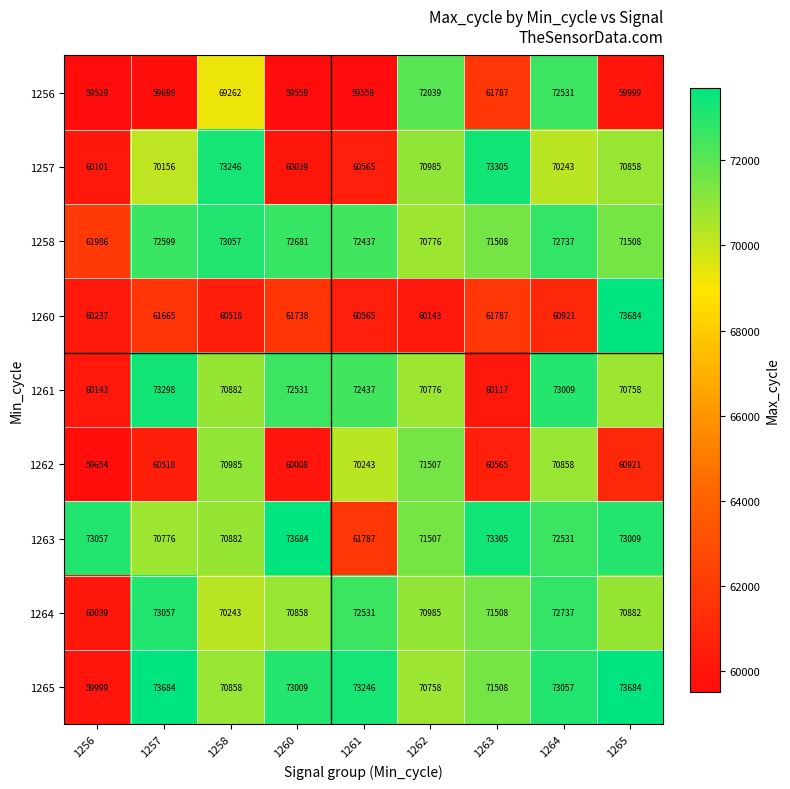

Which series has the largest total across all categories?

1263